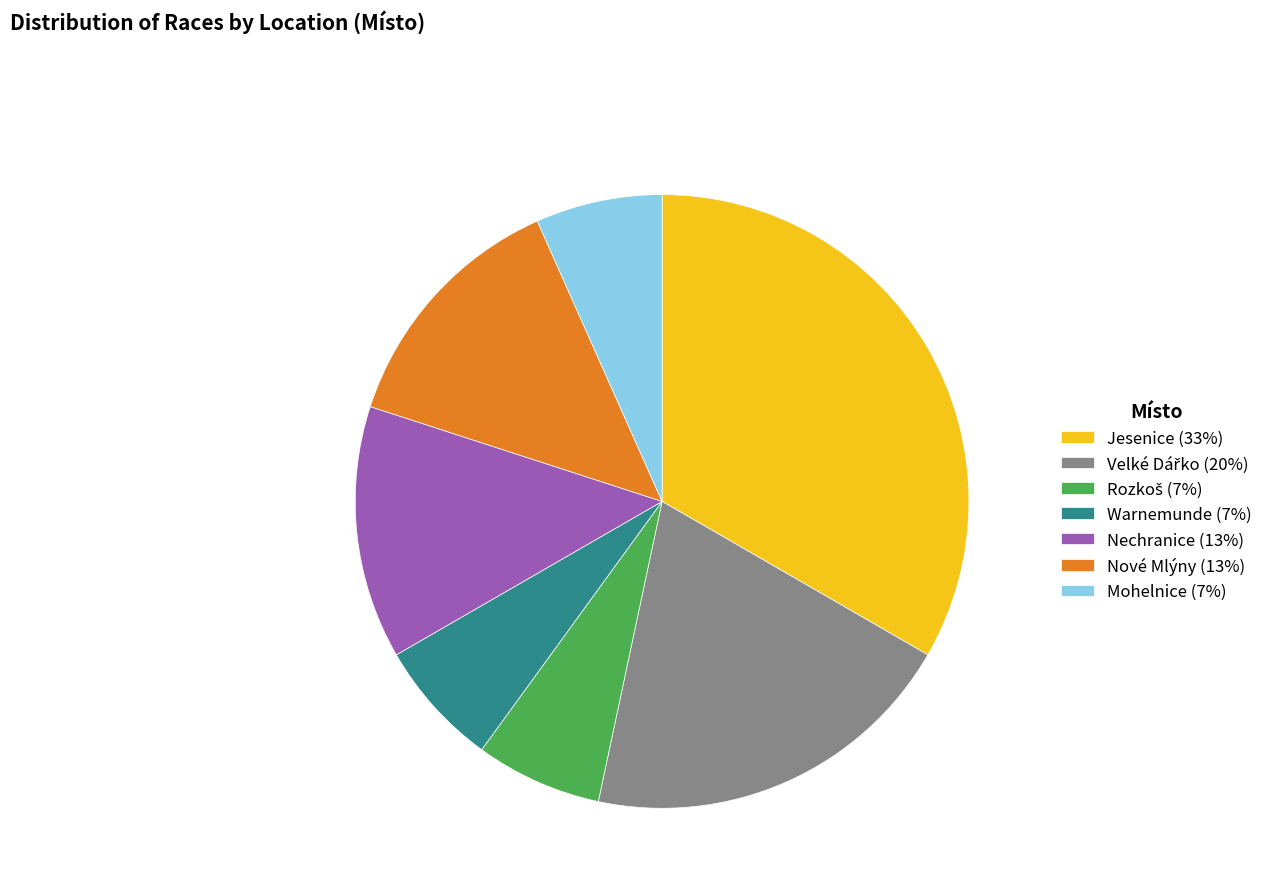

Between Nové Mlýny (13%) and Mohelnice (7%), which is larger?

Nové Mlýny (13%)